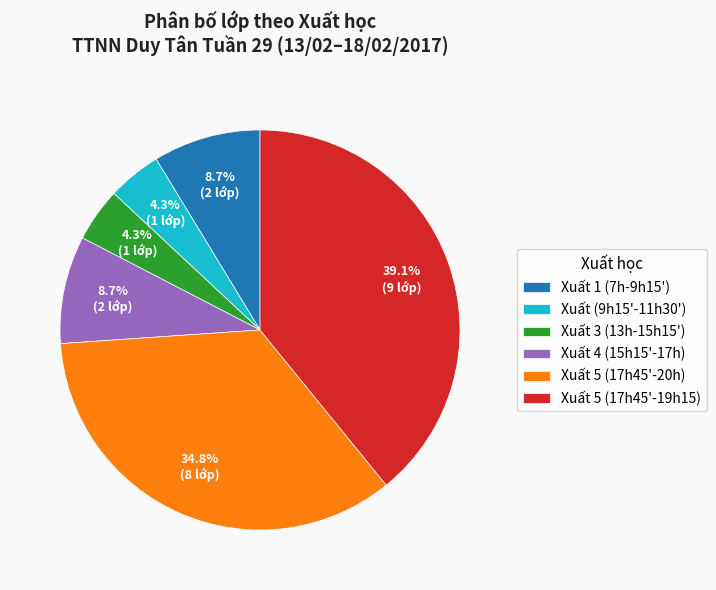

Approximately how many times larger is the value at Xuất 3 (13h-15h15') compared to Xuất (9h15'-11h30')?

1.0